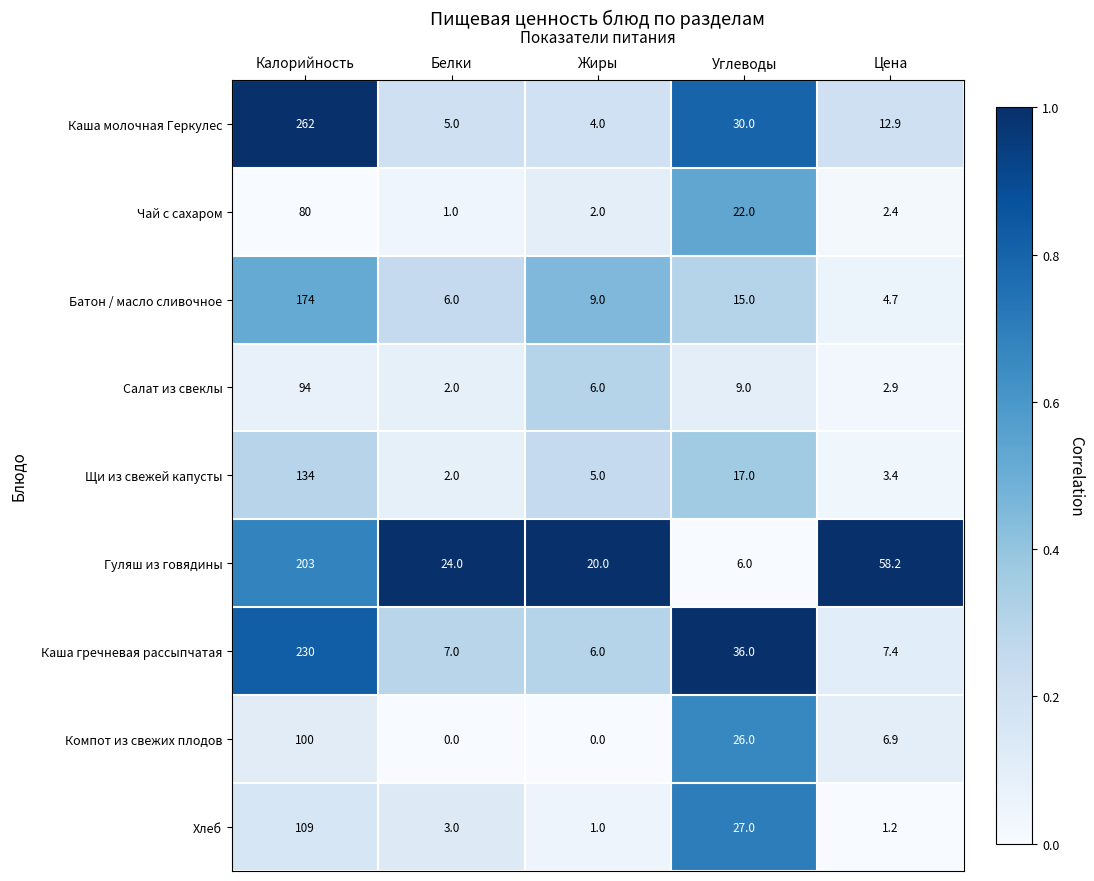

Which series changed the most between Жиры and Углеводы?

Каша гречневая рассыпчатая